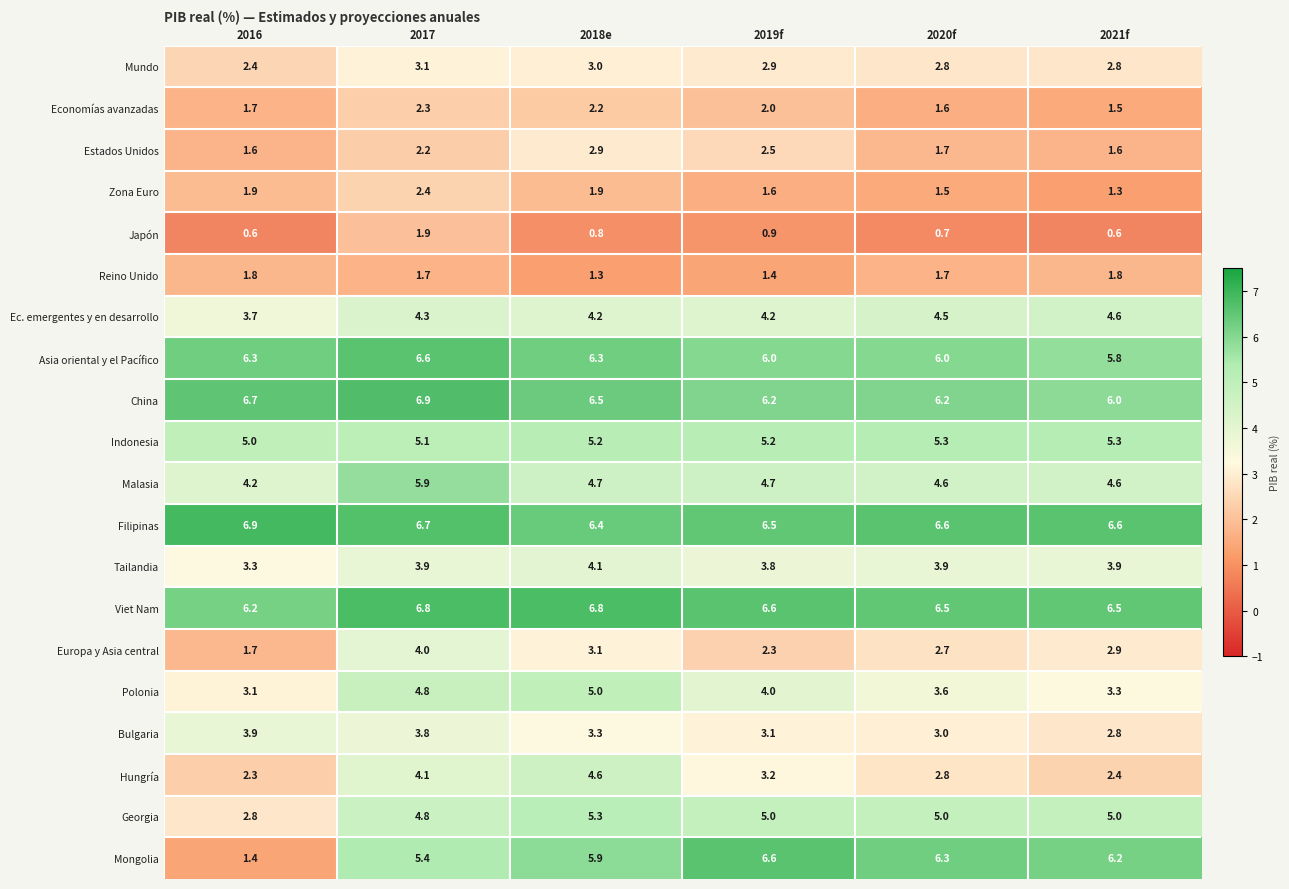

Which category has the lowest value in the Bulgaria series?

2021f